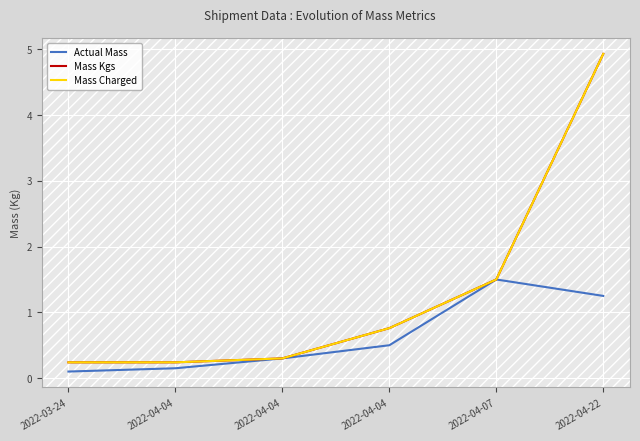

Which category has the lowest value in the Mass Kgs series?

2022-03-24